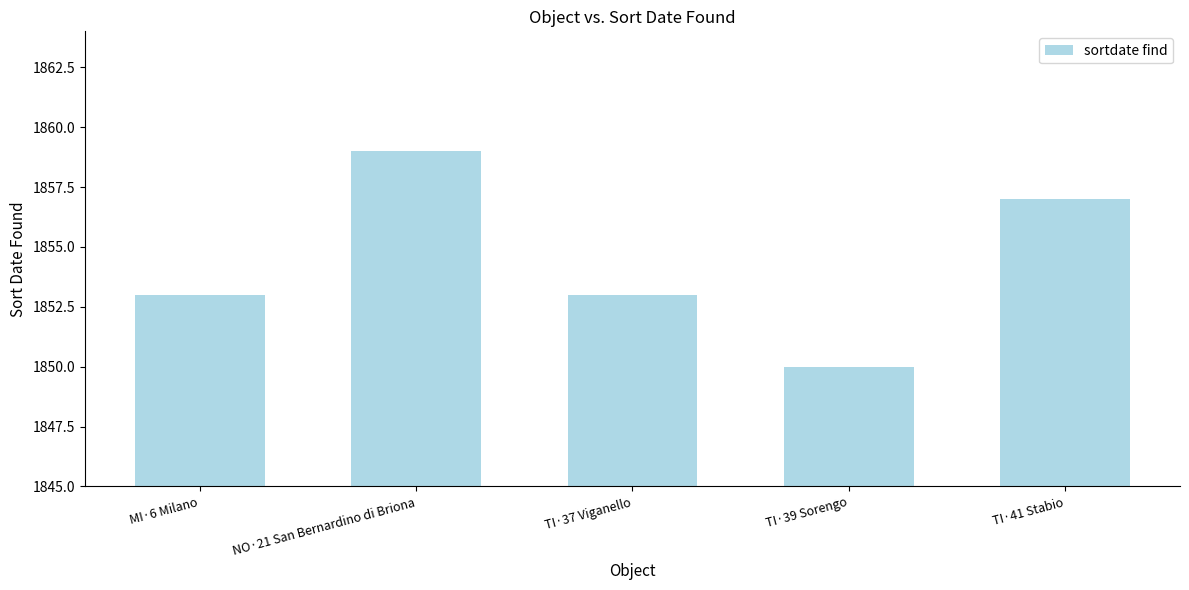

Does the chart contain stacked bars?

No